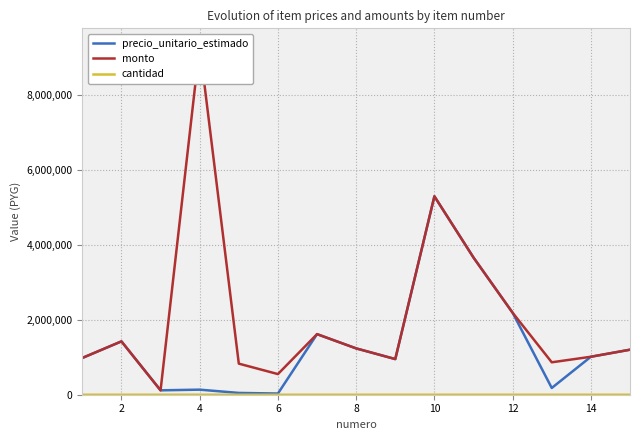

True or false: monto and cantidad cross at least once.

False